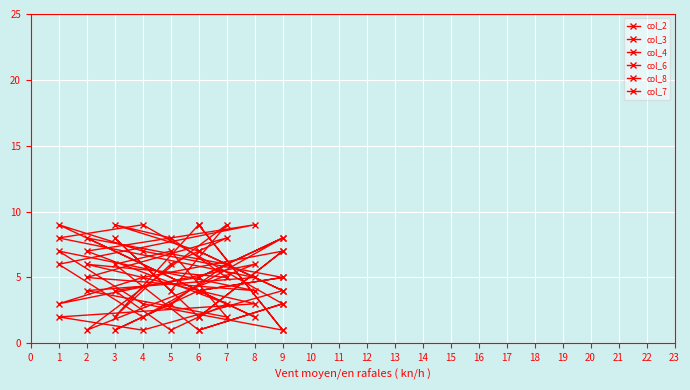

Which series has the largest total across all categories?

col_8